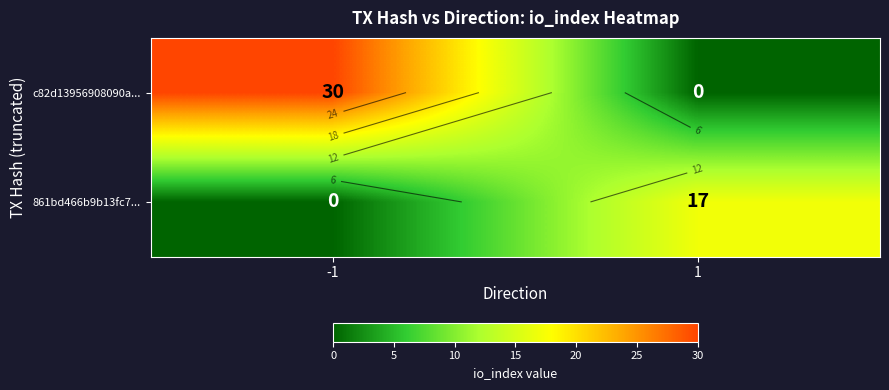

Count the 861bd466b9b13fc7... values in the range 0 to 17.

2